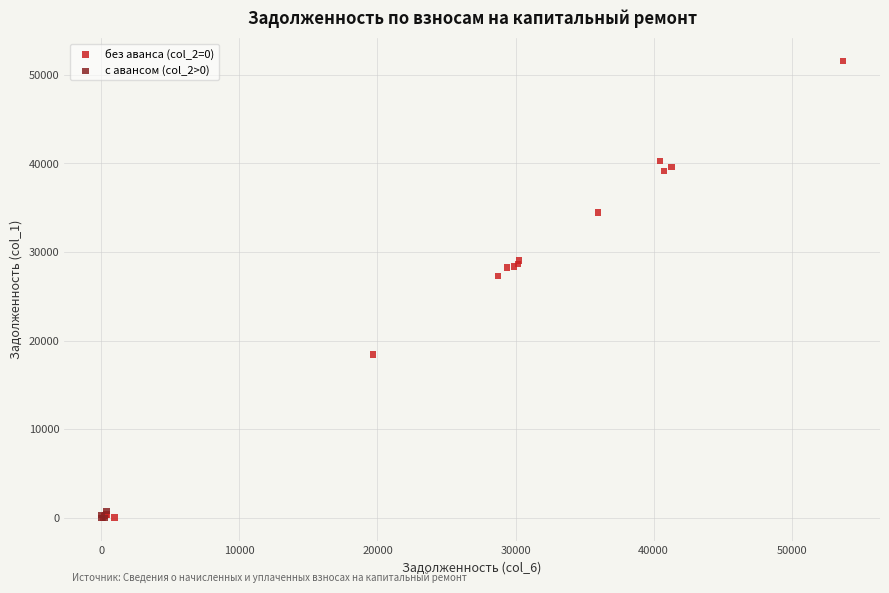

Which series has the largest Y range (max minus min)?

без аванса (col_2=0)